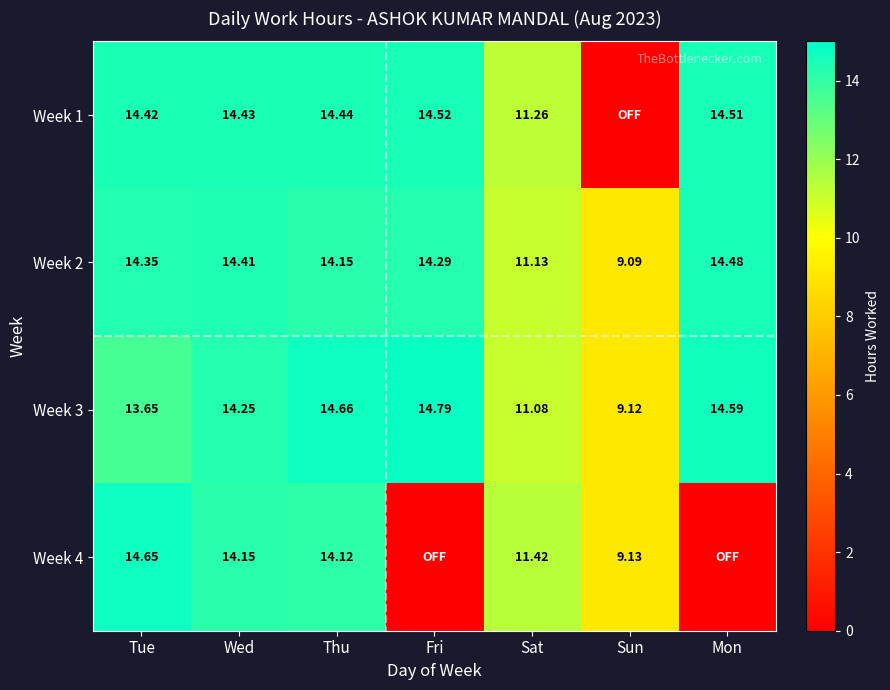

Which label corresponds to the largest value in the chart?

Fri